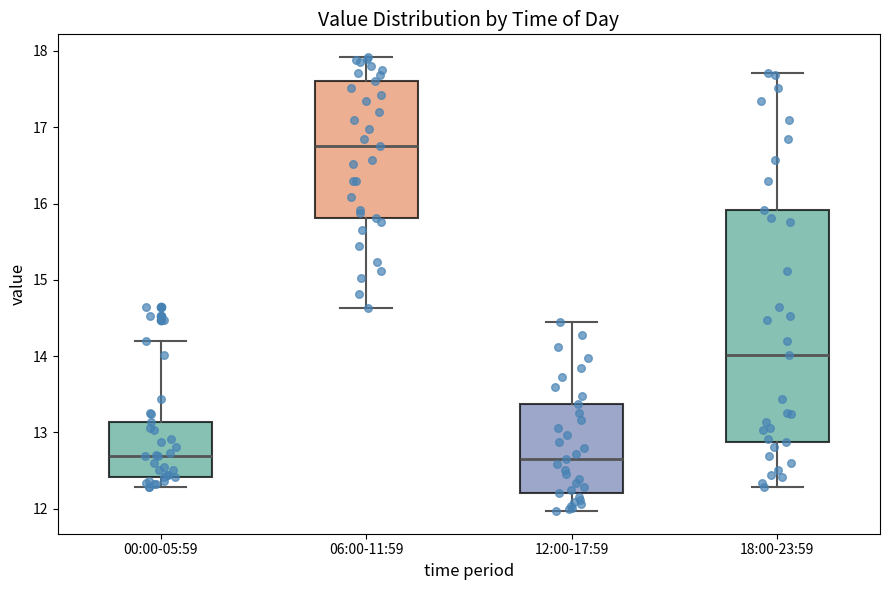

Reading left to right, transcribe this box plot: for each box, give where its median line is, the range the box spans, and where its two whiskers end, as read against the y-axis. The values are not printed on the chart, so give them approximately, as read against the axis.

00:00-05:59: median 12.7, box 12.4 to 13.1, whiskers 12.3 to 14.2
06:00-11:59: median 16.8, box 15.8 to 17.6, whiskers 14.6 to 17.9
12:00-17:59: median 12.7, box 12.2 to 13.4, whiskers 12.0 to 14.5
18:00-23:59: median 14.0, box 12.9 to 15.9, whiskers 12.3 to 17.7